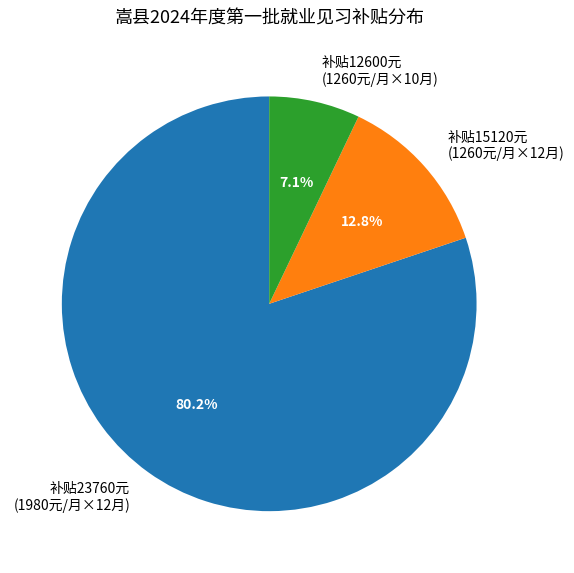

Approximately how many times larger is the value at 补贴15120元 (1260元/月×12月) compared to 补贴12600元 (1260元/月×10月)?

1.8